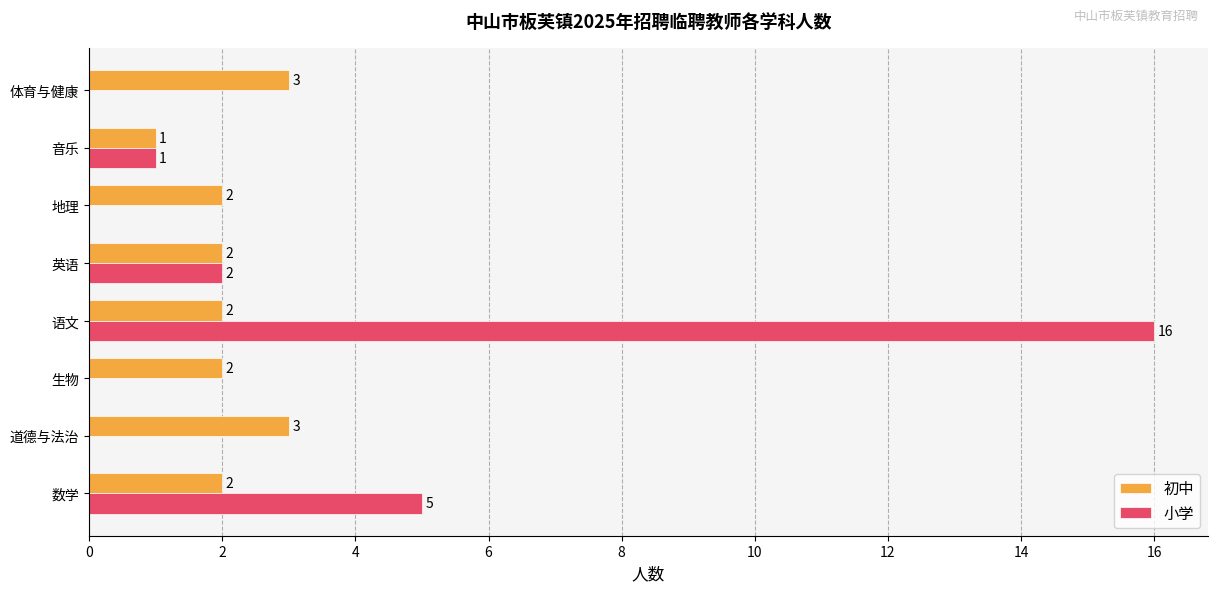

Is the value of 初中 at 英语 greater than the value of 小学 at 地理?

Yes